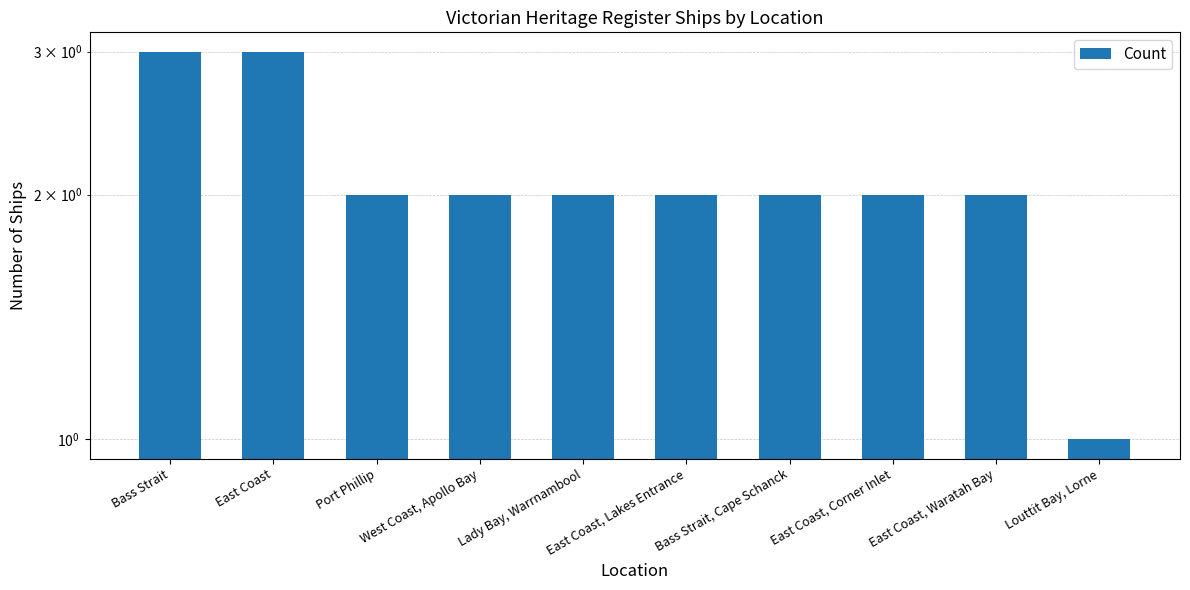

Count the values in the range 2 to 3.

9